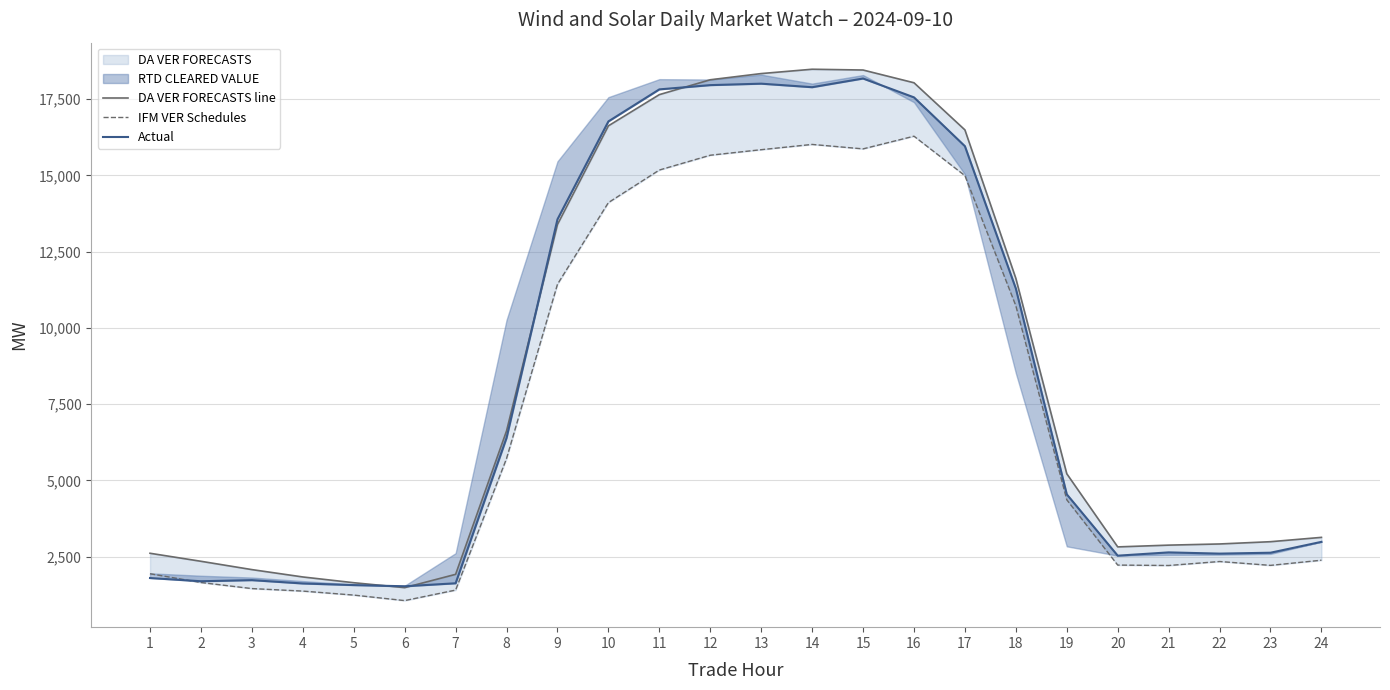

What is the greatest value displayed?

18481.0